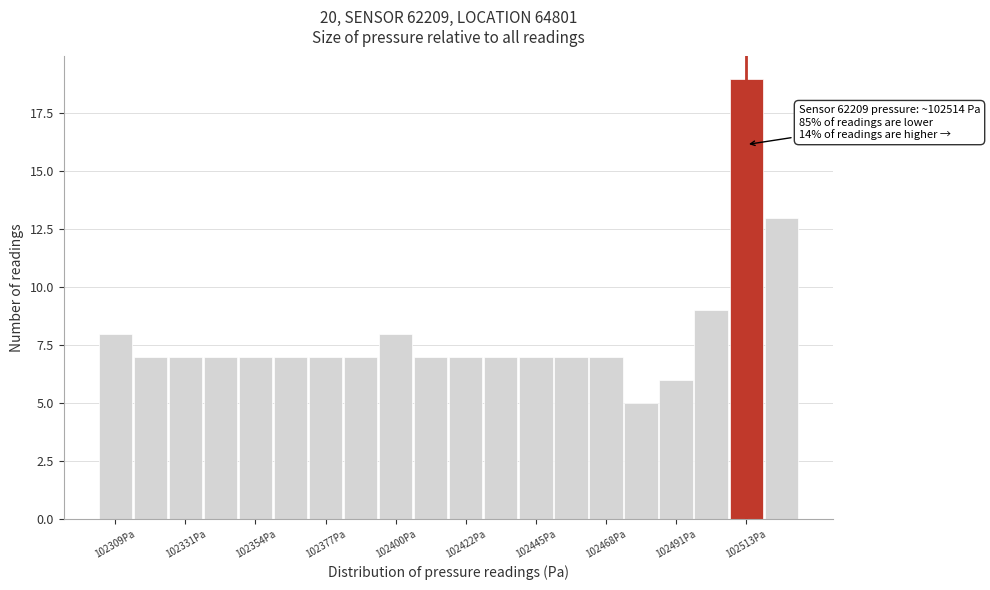

Read against the x-axis, roughly where is the centre of the tallest bar?

102515